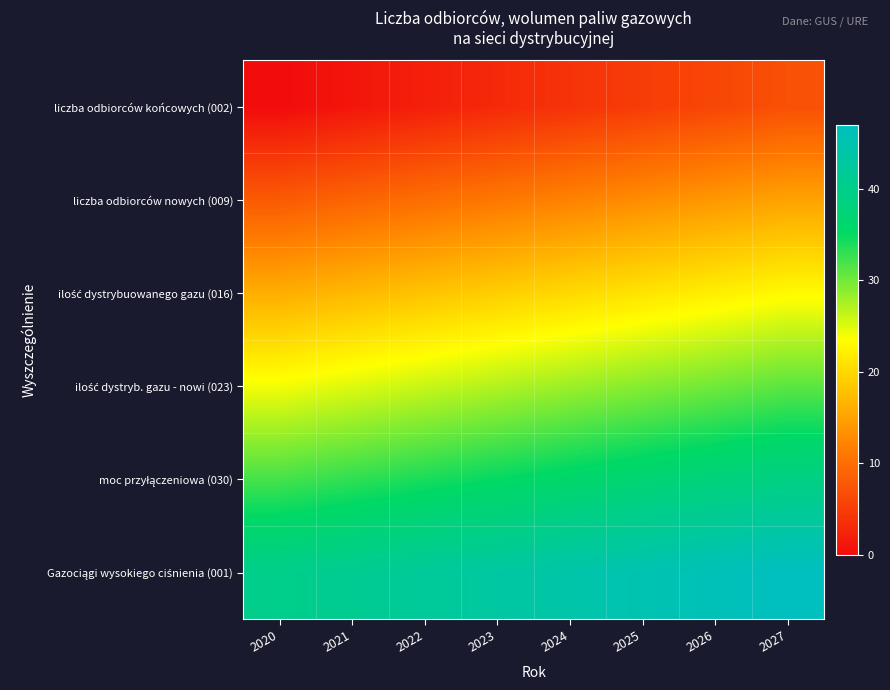

What is the difference between the highest and lowest values at 2020?

40